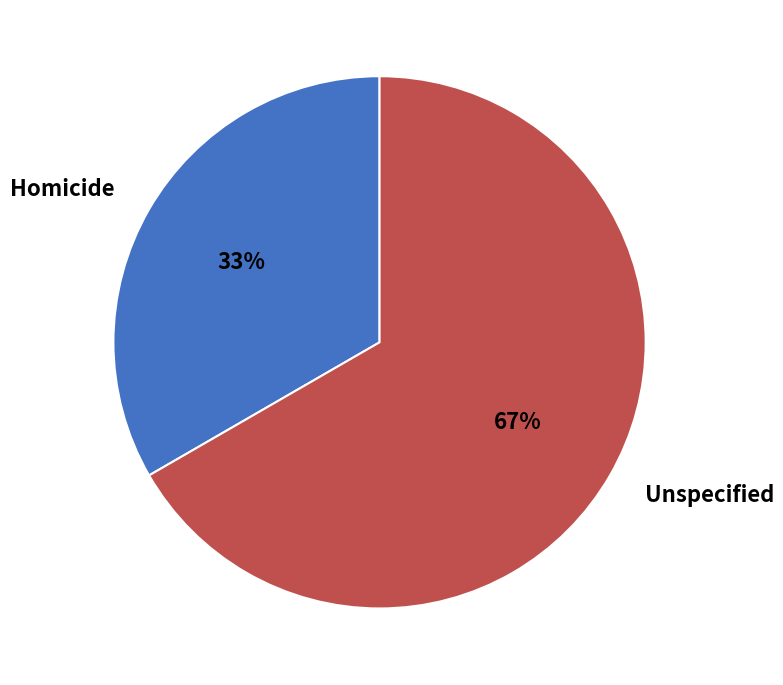

Is there any slice that represents more than half of the pie?

Yes